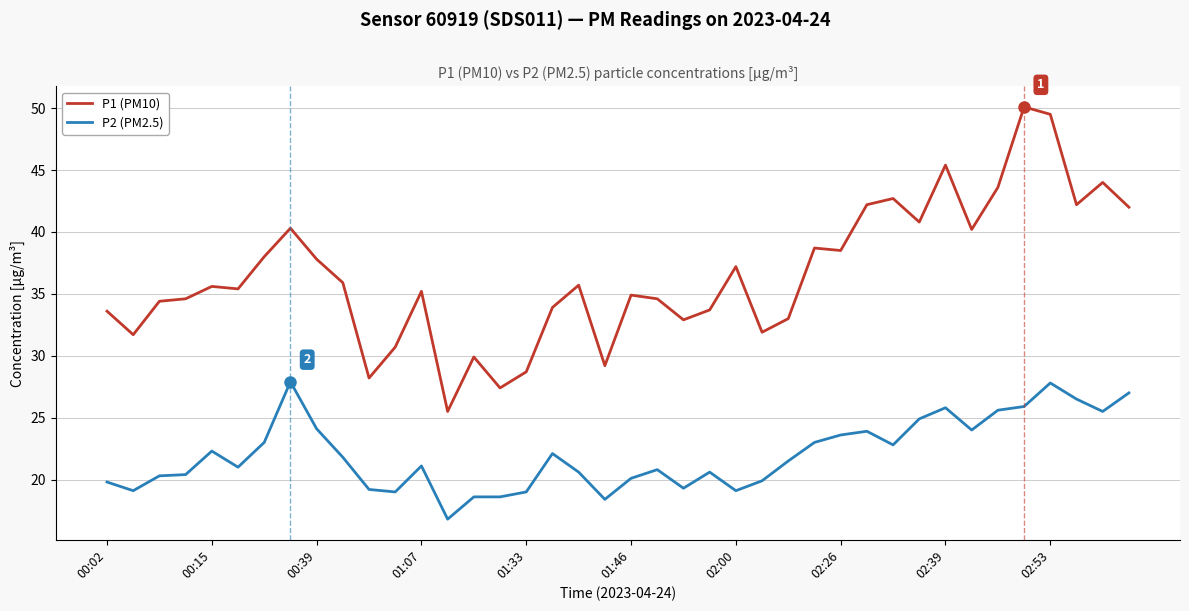

True or false: P2 (PM2.5) and P1 (PM10) cross at least once.

False